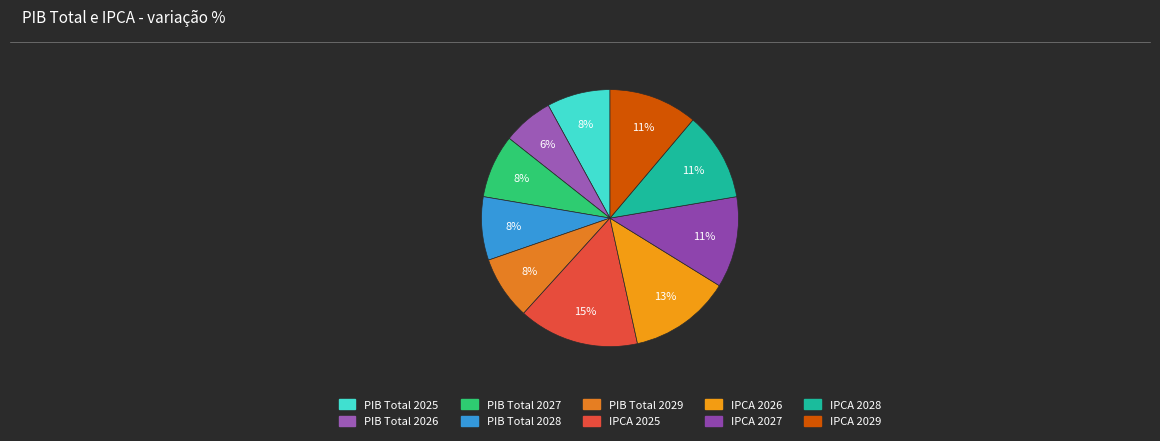

Which has a higher value, IPCA 2026 or PIB Total 2028?

IPCA 2026